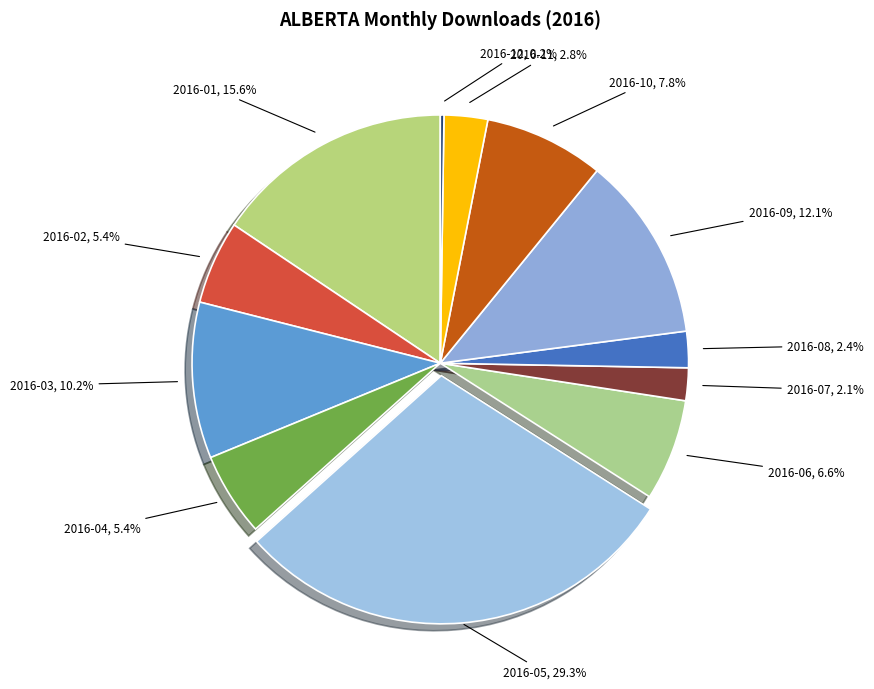

To the nearest percent, what is the average slice percentage?

8%